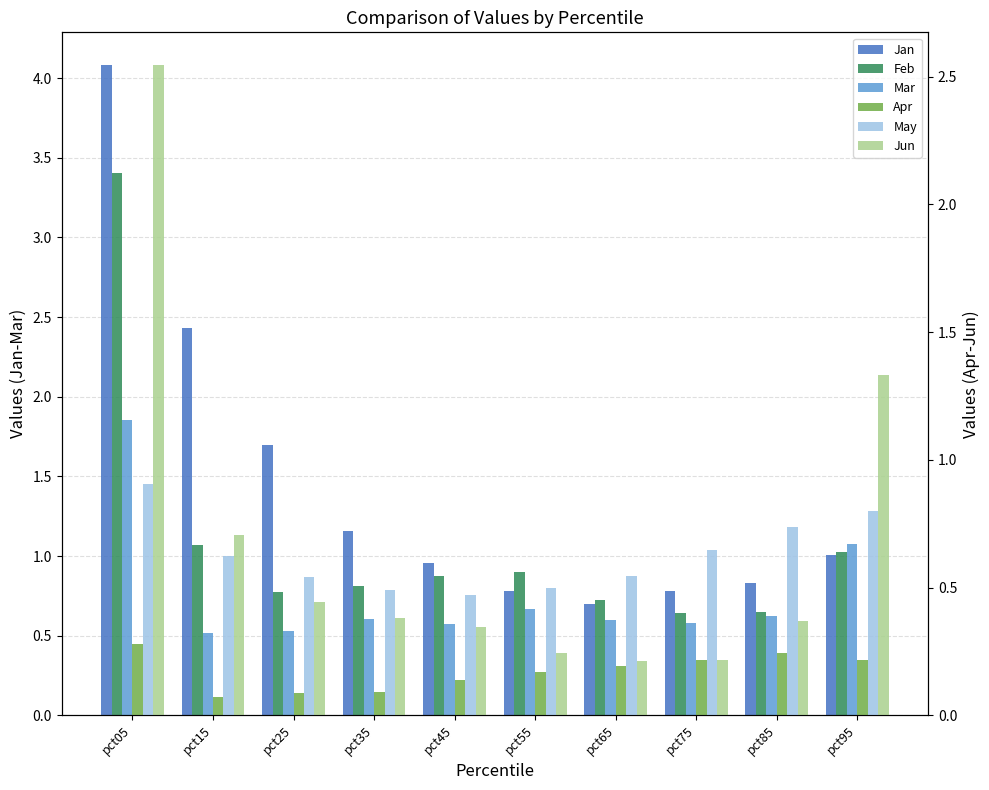

What is the difference between the May values at pct95 and pct35?

0.3